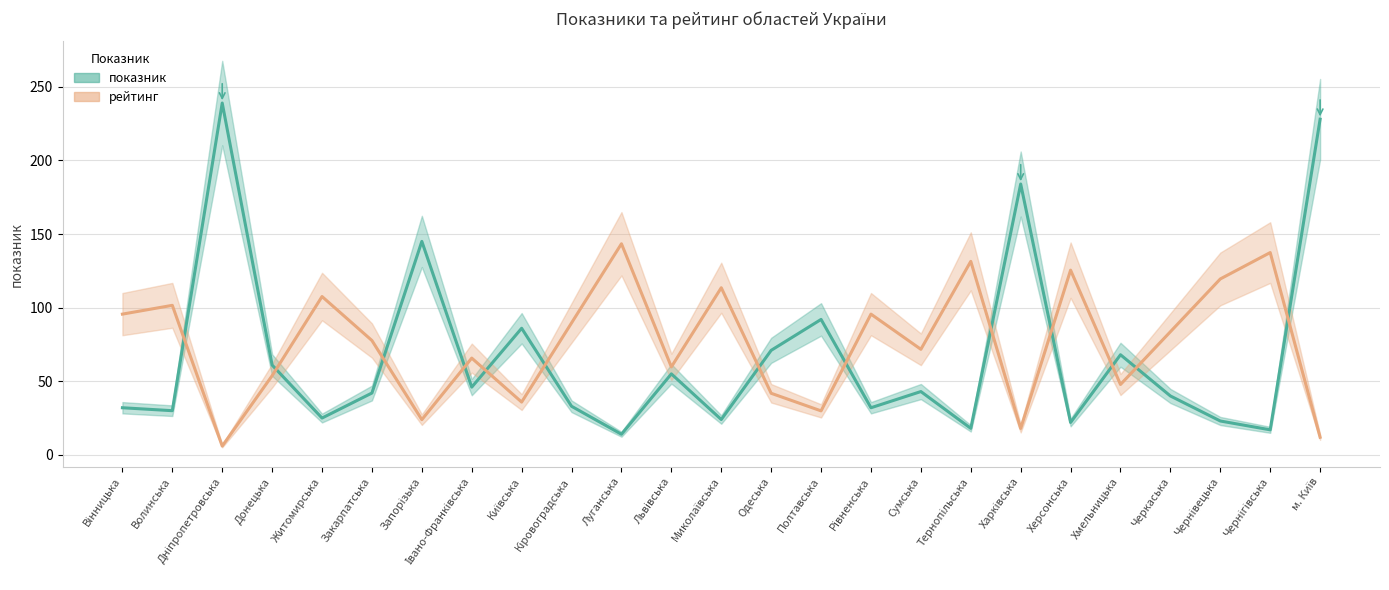

Rank the series at Дніпропетровська from highest to lowest value.

показник, рейтинг (scaled)